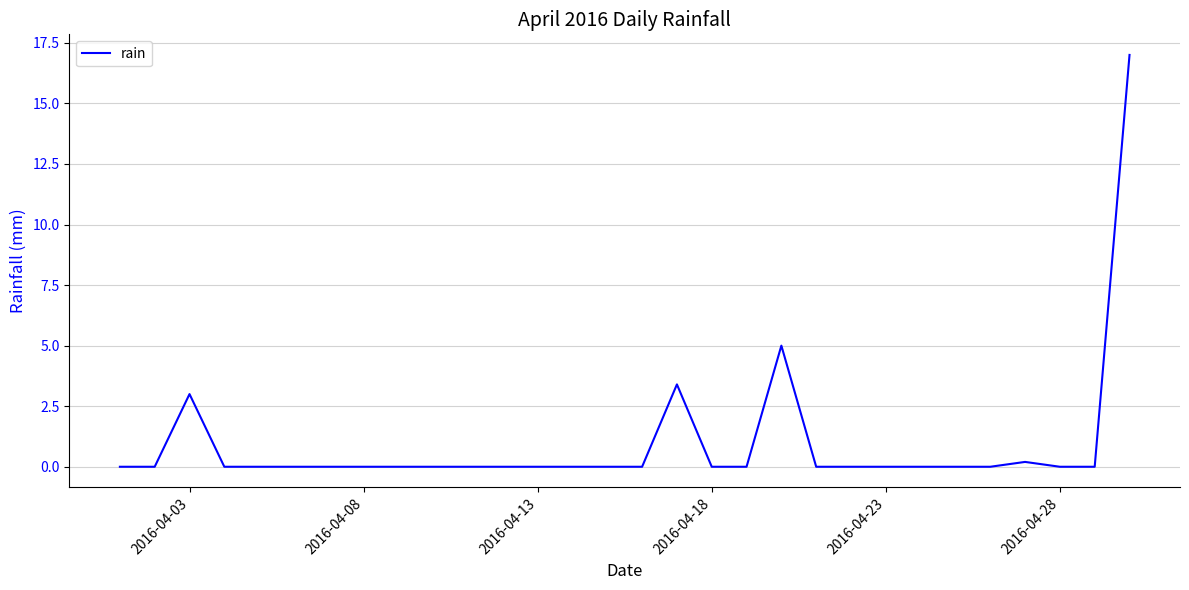

Reading left to right, list all the values displayed in this chart.

0.0	0.0	3.0	0.0	0.0	0.0	0.0	0.0	0.0	0.0	0.0	0.0	0.0	0.0	0.0	0.0	3.4	0.0	0.0	5.0	0.0	0.0	0.0	0.0	0.0	0.0	0.2	0.0	0.0	17.0